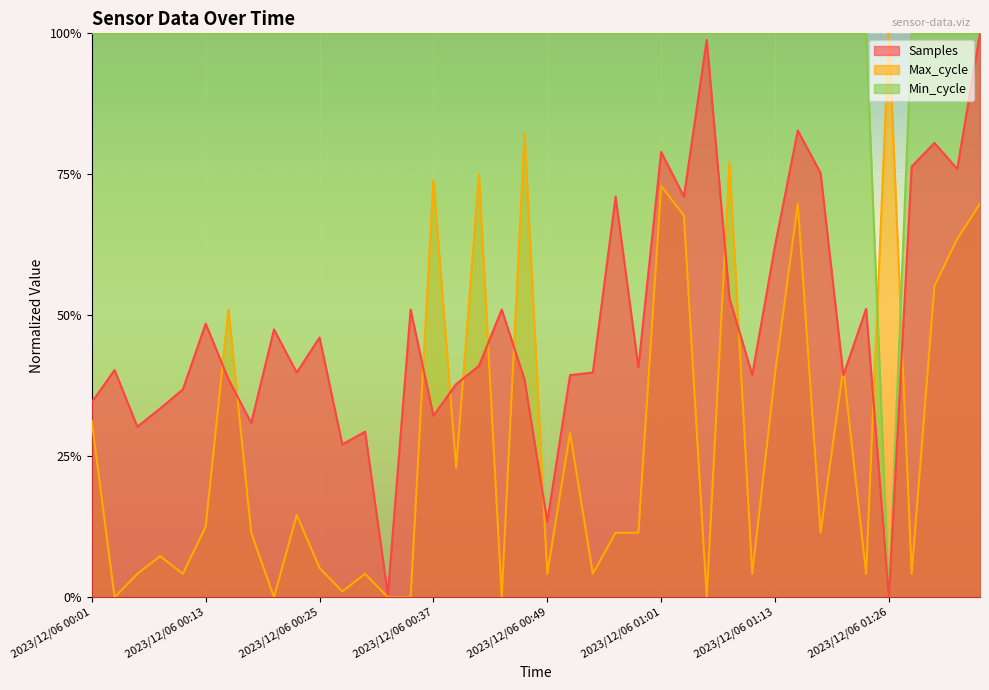

At which label does Min_cycle reach its peak?

2023/12/06 00:01